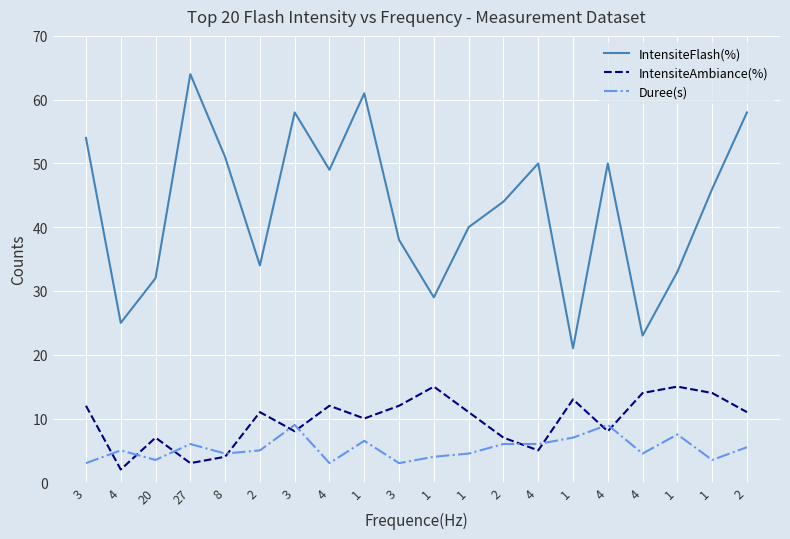

What are all the series names shown in the legend?

IntensiteFlash(%), IntensiteAmbiance(%), Duree(s)